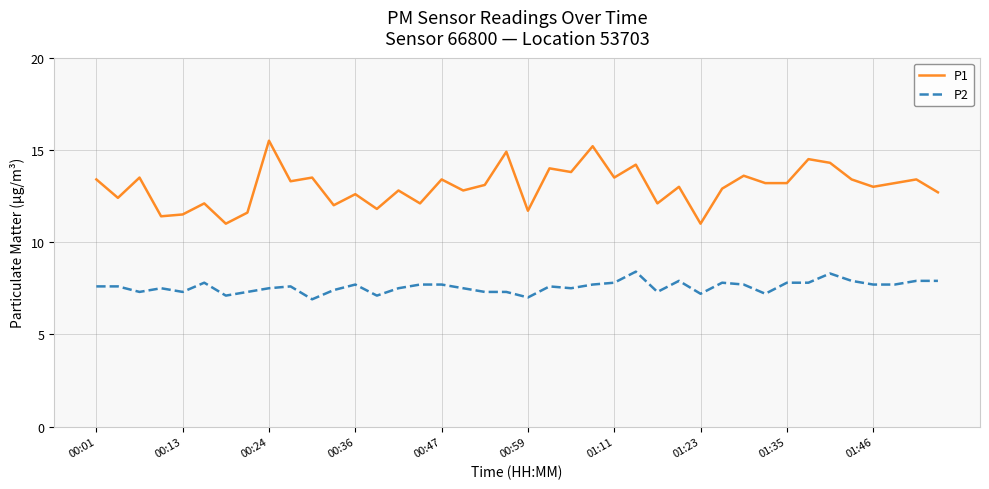

Which series has the widest spread of values?

P1